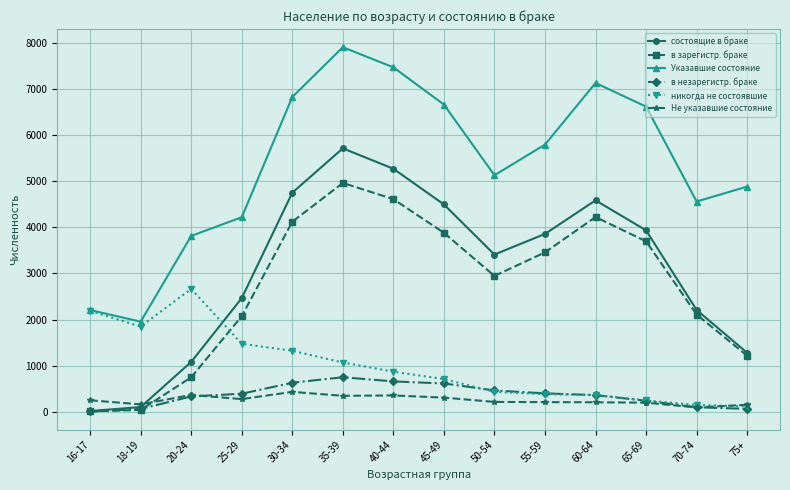

True or false: состоящие в браке has more than 2 interior local peaks.

False